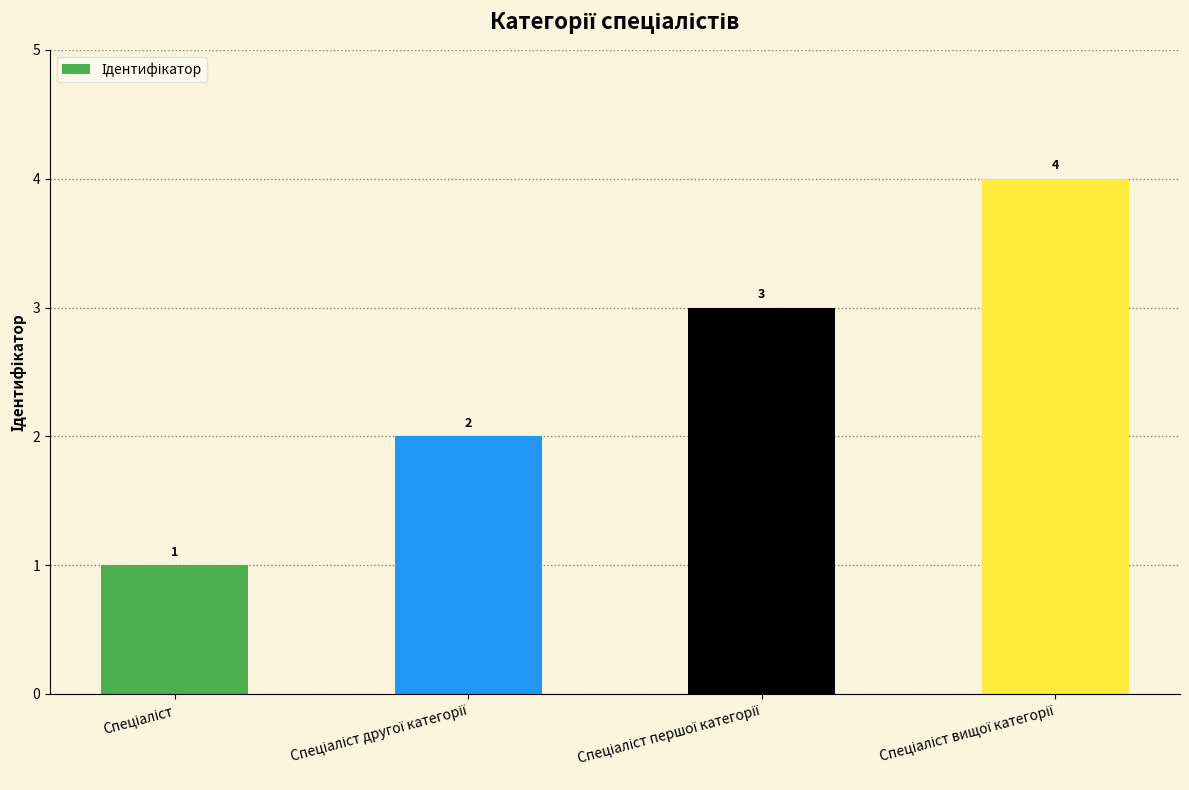

What is the greatest value displayed?

4